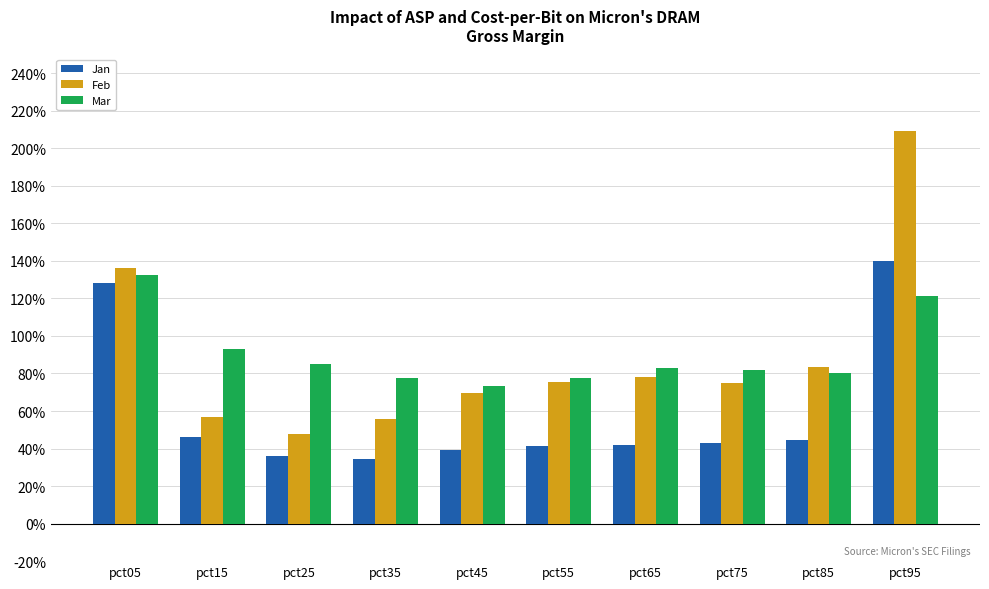

At which category does the chart reach its minimum across all series?

pct35